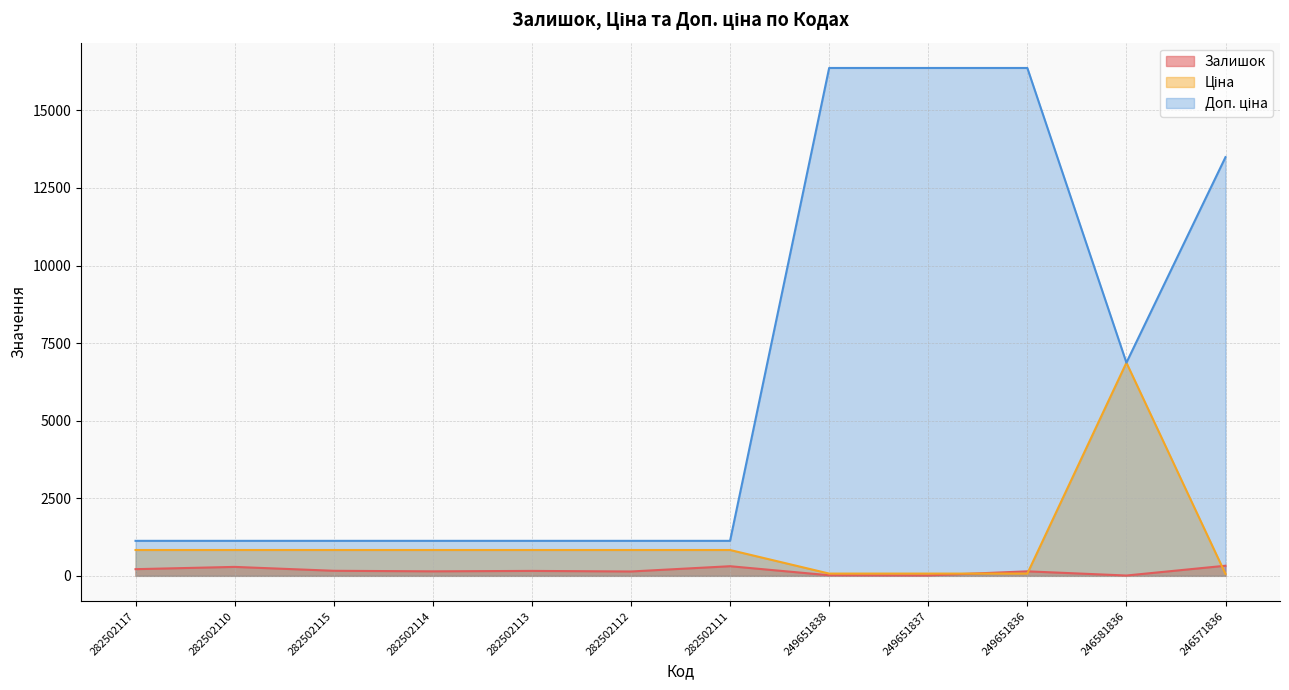

At which category does the chart reach its peak across all series?

249651838